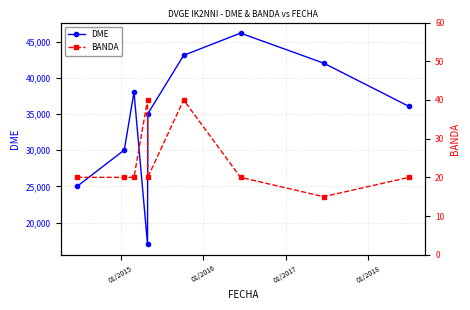

What is the minimum value shown in the chart?

15